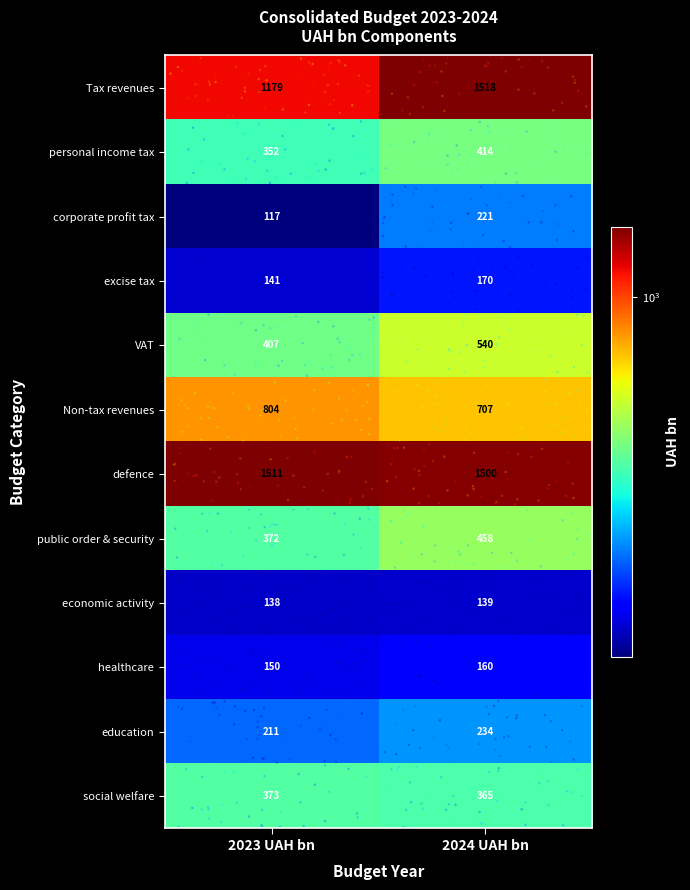

Which series has the widest spread of values?

Tax revenues